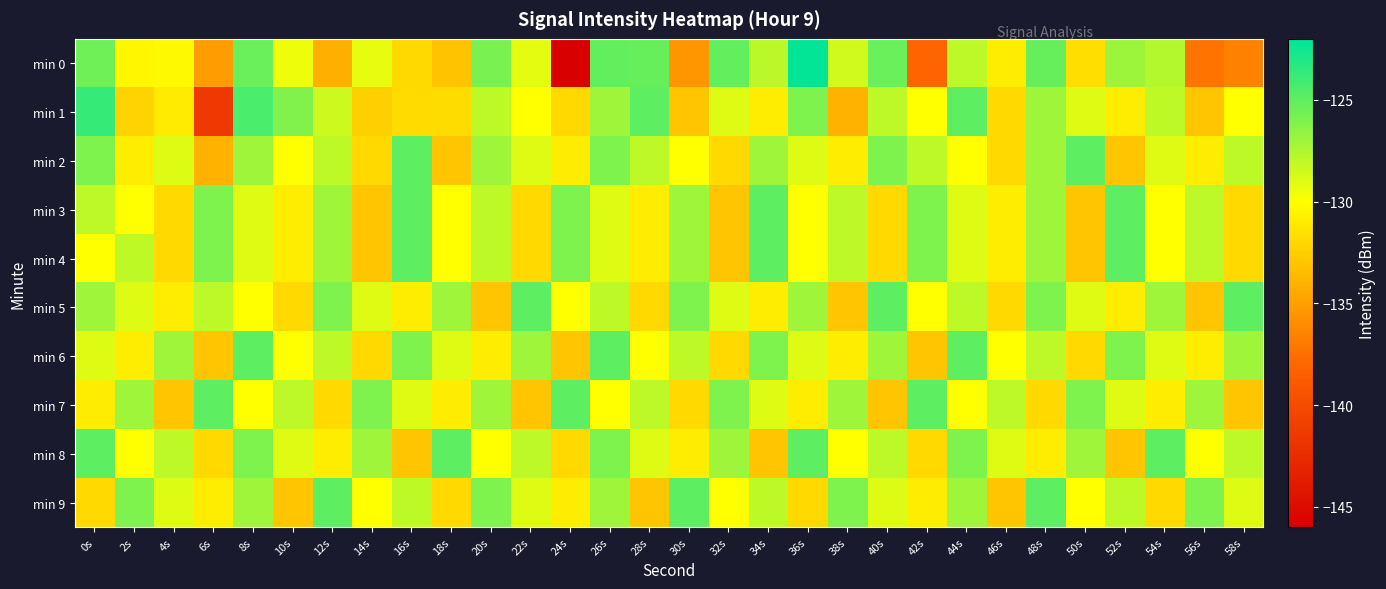

Between 20s and 30s, which series saw the biggest shift?

min 0